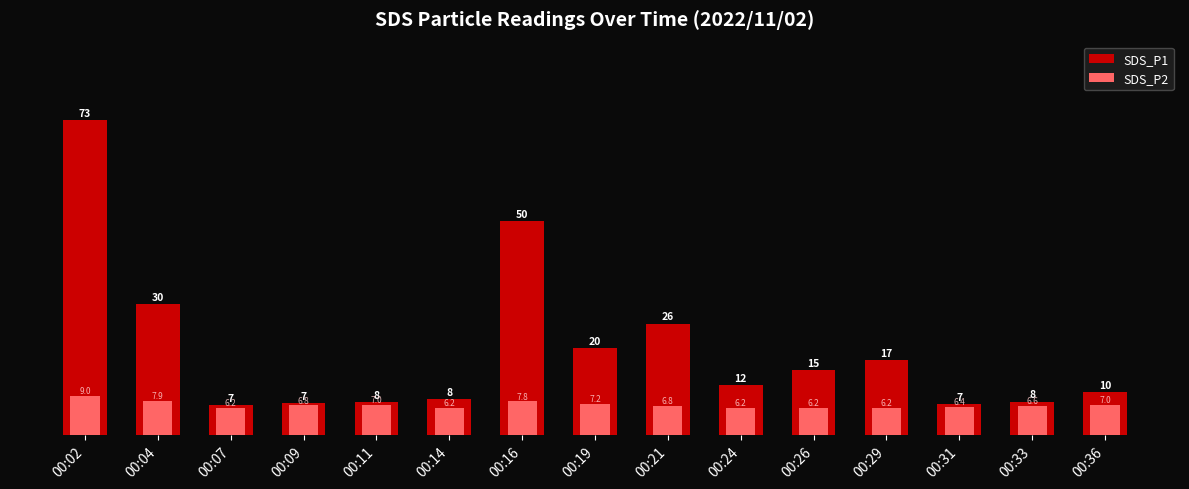

Does the chart contain any negative values?

No